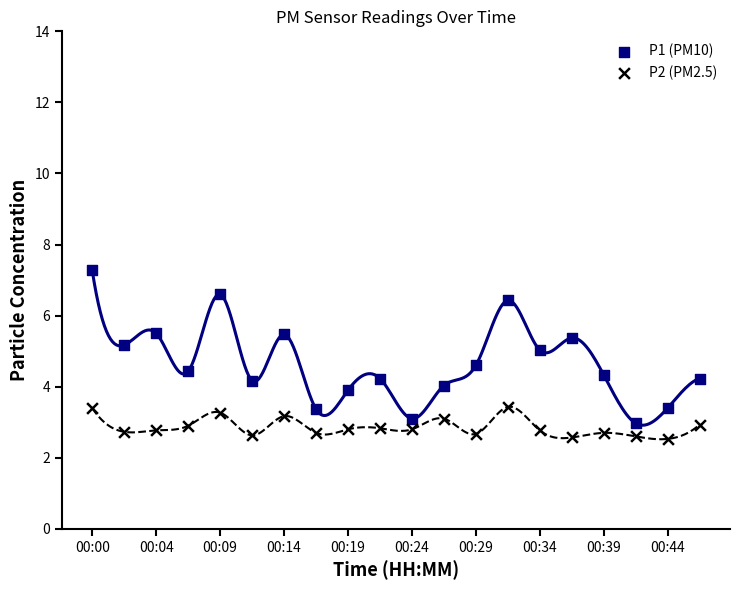

Which series contains the highest Y value?

P1 (PM10)